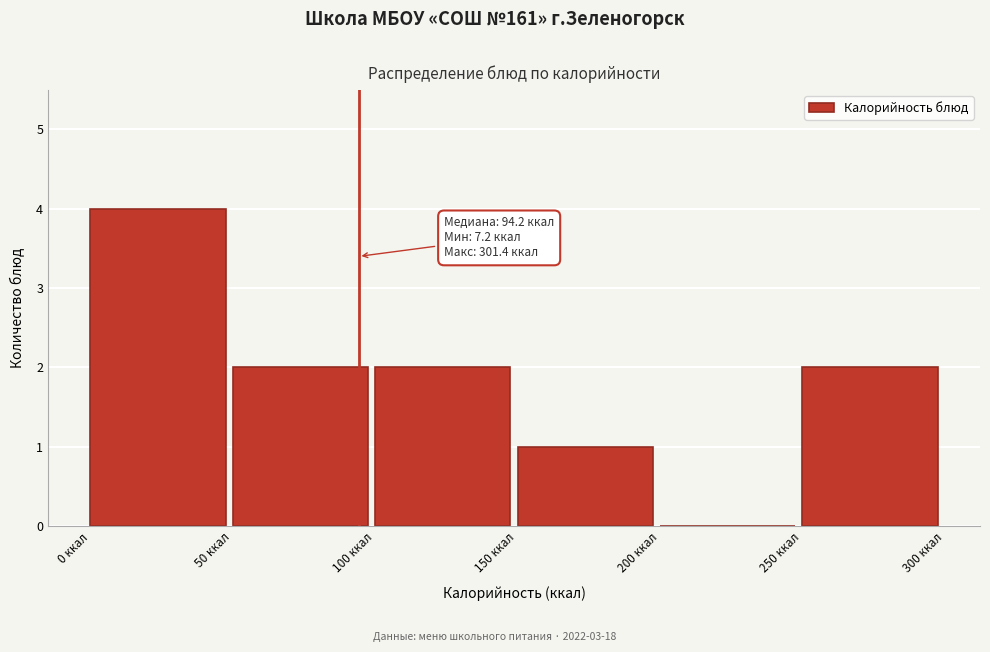

Over which range of the x-axis is the bar tallest?

0 to 50